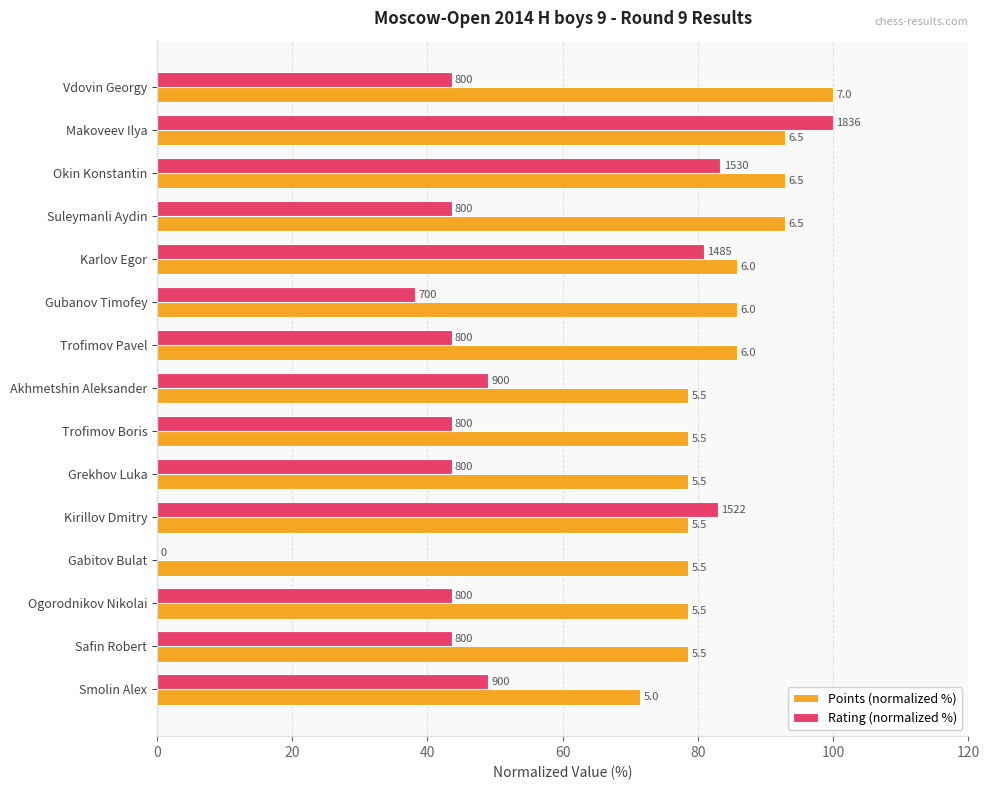

What are all the series names shown in the legend?

Points (normalized %), Rating (normalized %)